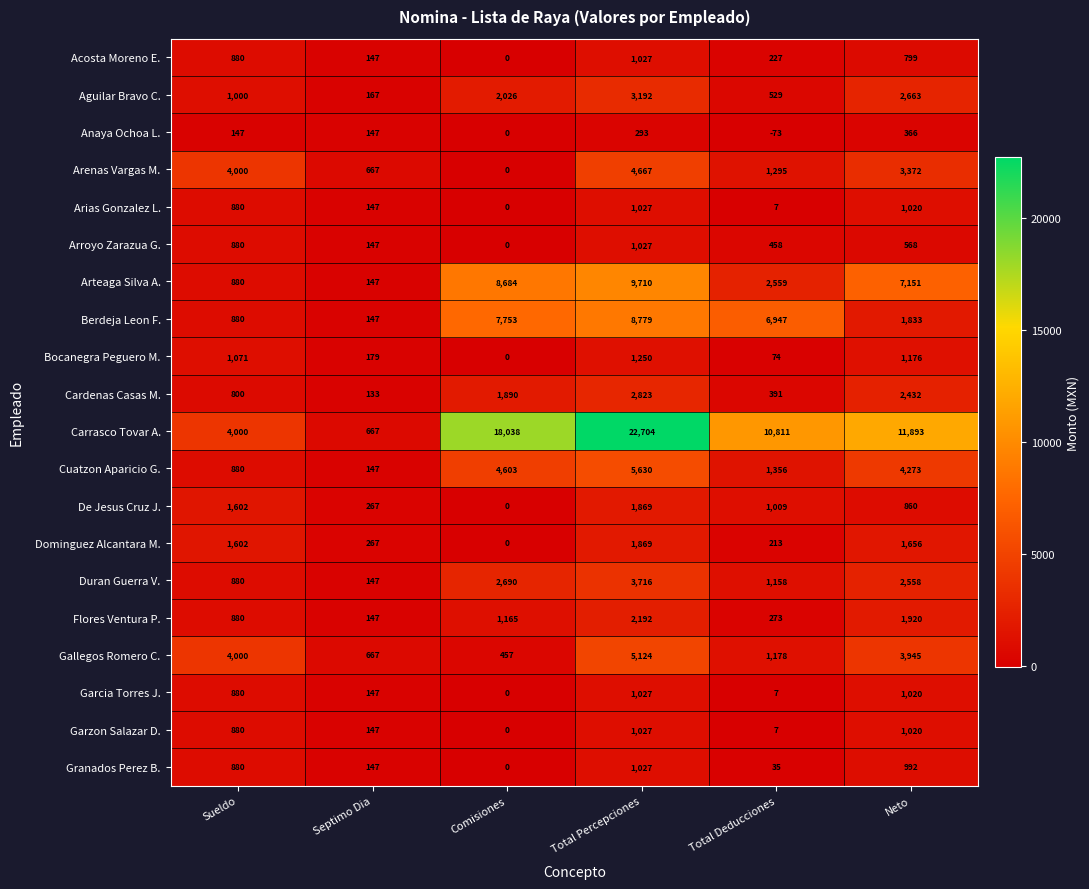

At which category is the sum across all series the highest?

Total Percepciones